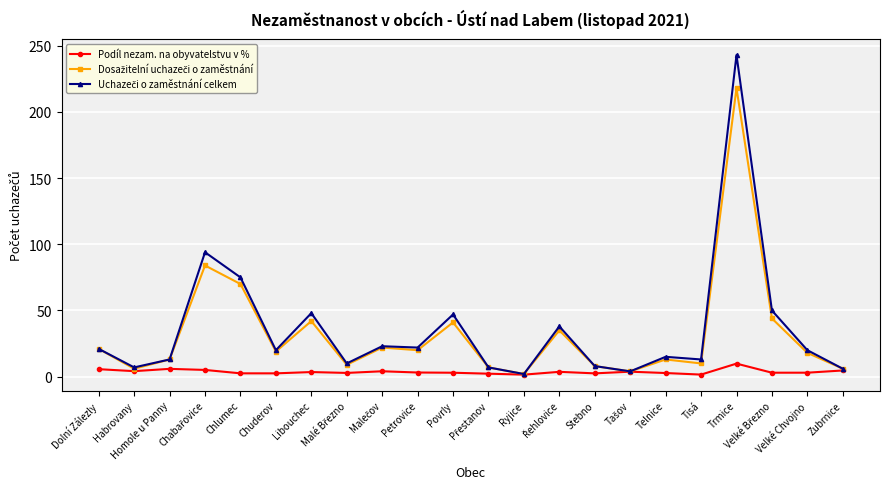

What is the greatest value displayed?

243.0